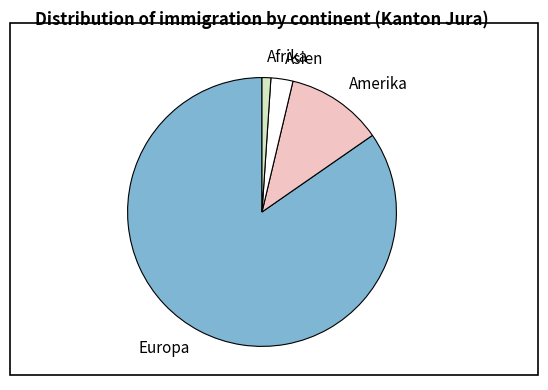

Which slice is the smallest?

Afrika